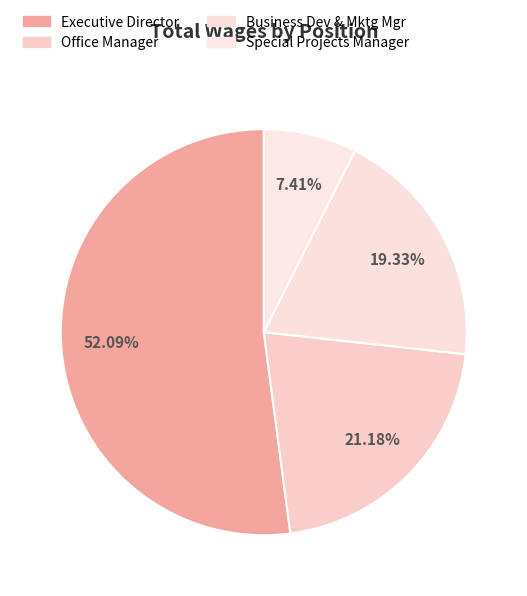

To the nearest percent, what percentage of the pie is Office Manager?

21%